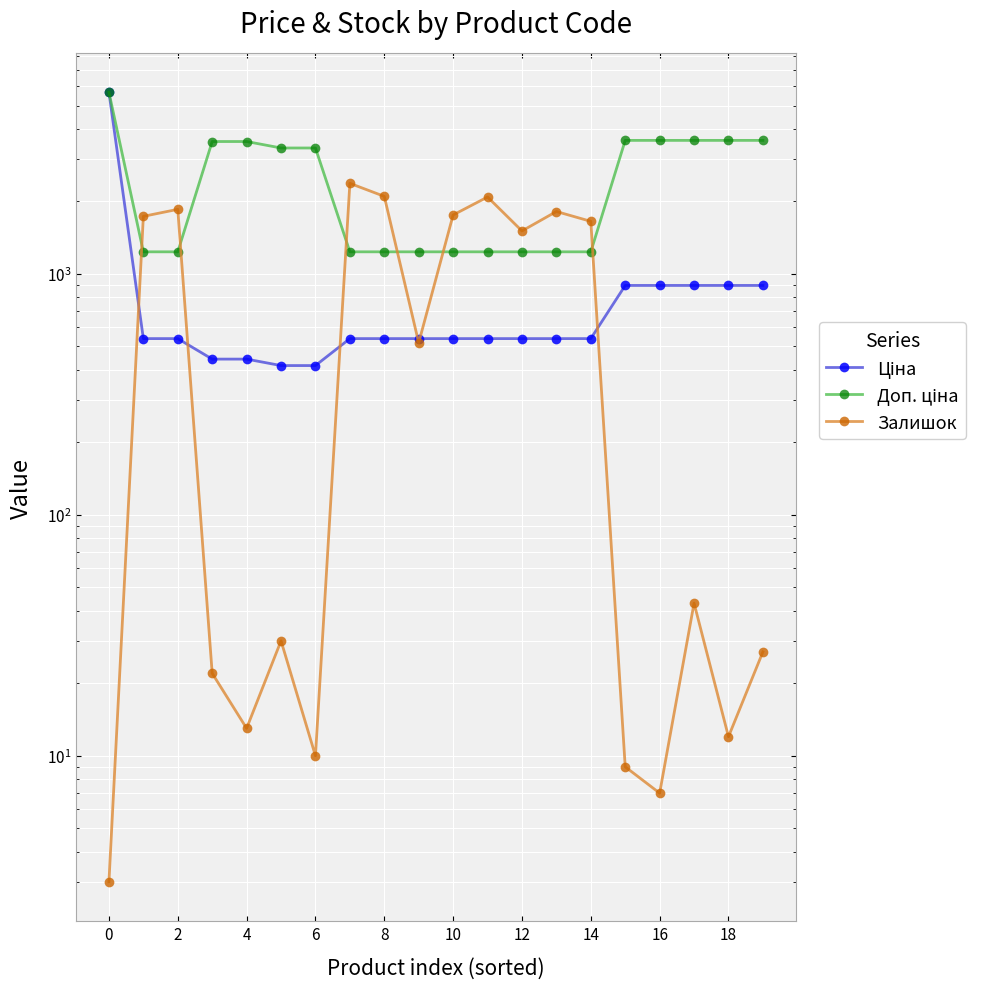

What is the average value of the Ціна series?

863.1